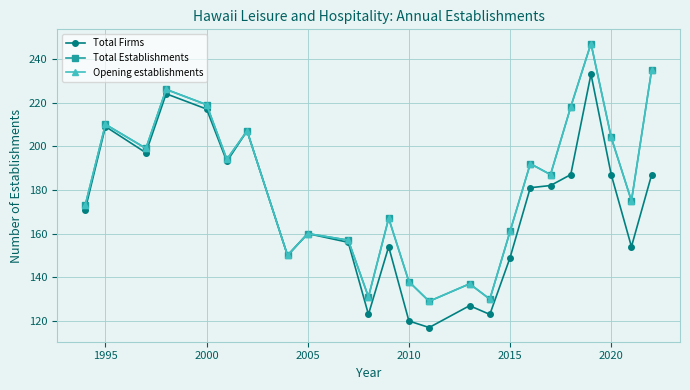

Rank the series by their maximum value, from highest to lowest.

Total Establishments, Opening establishments, Total Firms